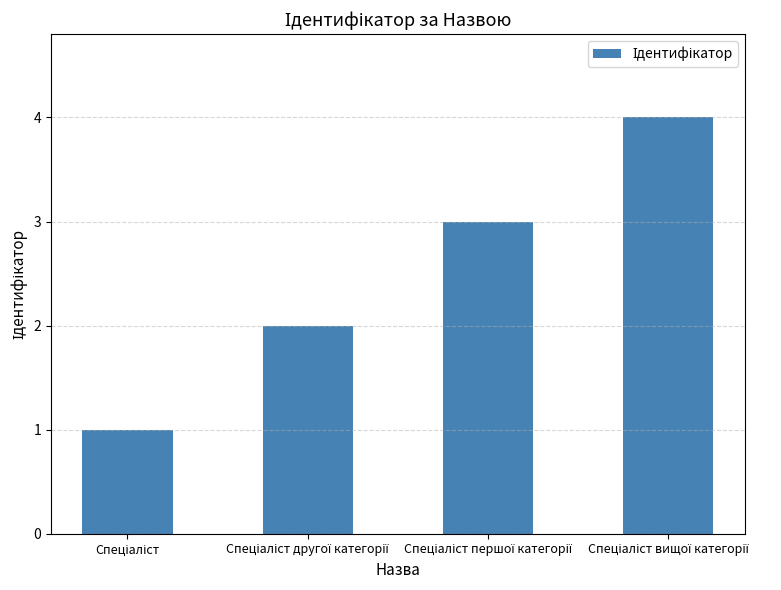

What is the difference between the maximum and minimum values?

3